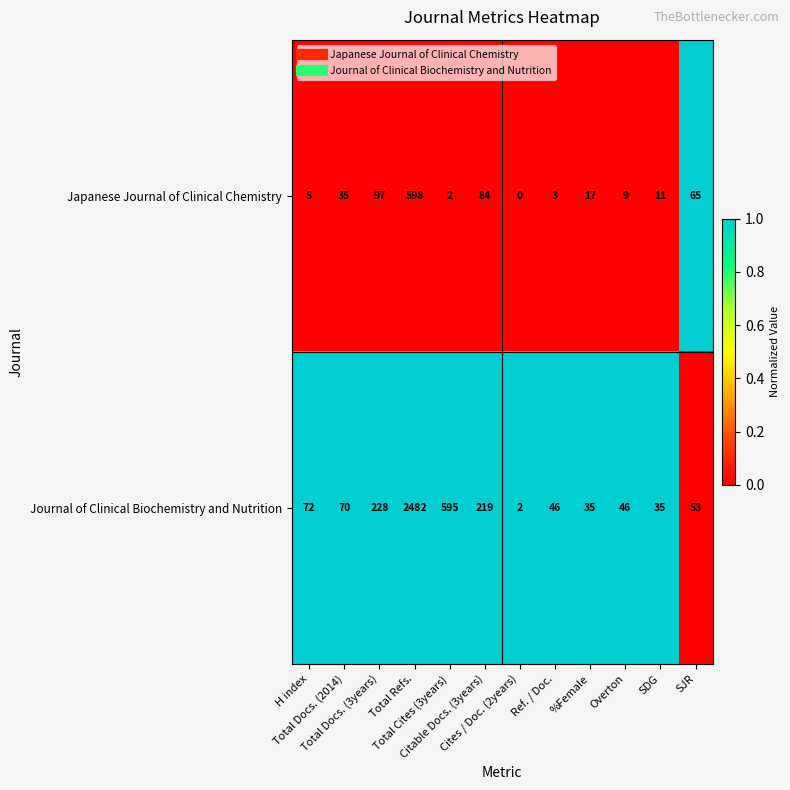

Which series has the largest total across all categories?

Journal of Clinical Biochemistry and Nutrition